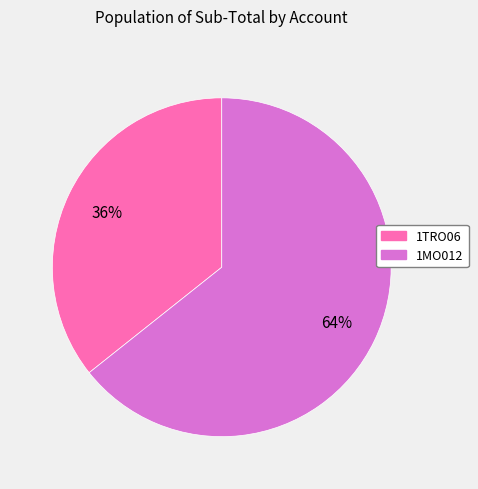

Is 1MO012 the majority of the pie?

Yes